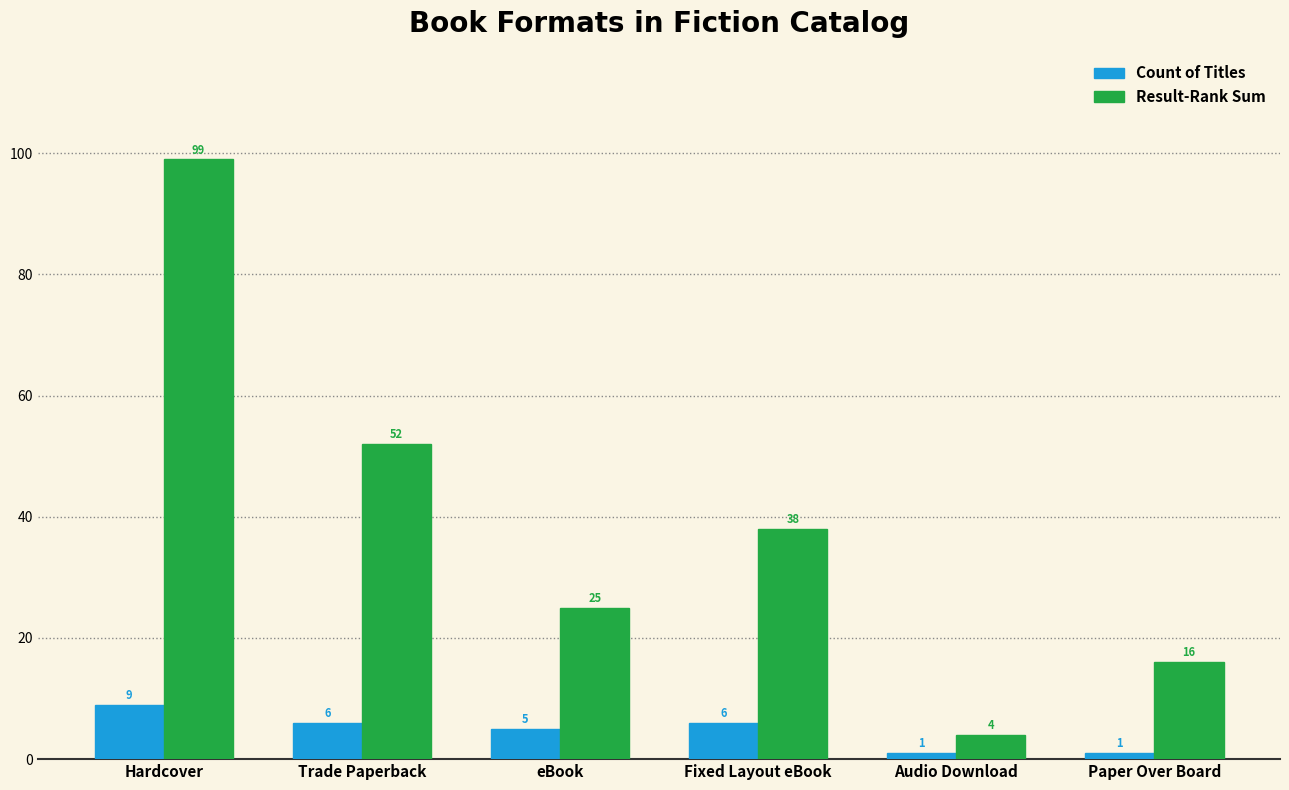

At which label is Result-Rank Sum closest to 51?

Trade Paperback